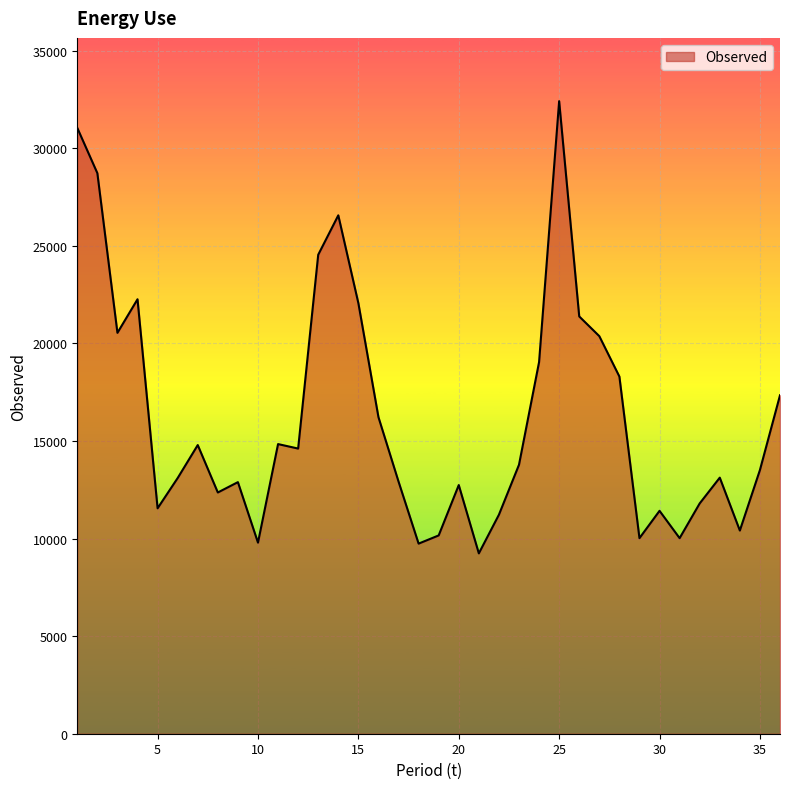

What is the minimum value shown in the chart?

9240